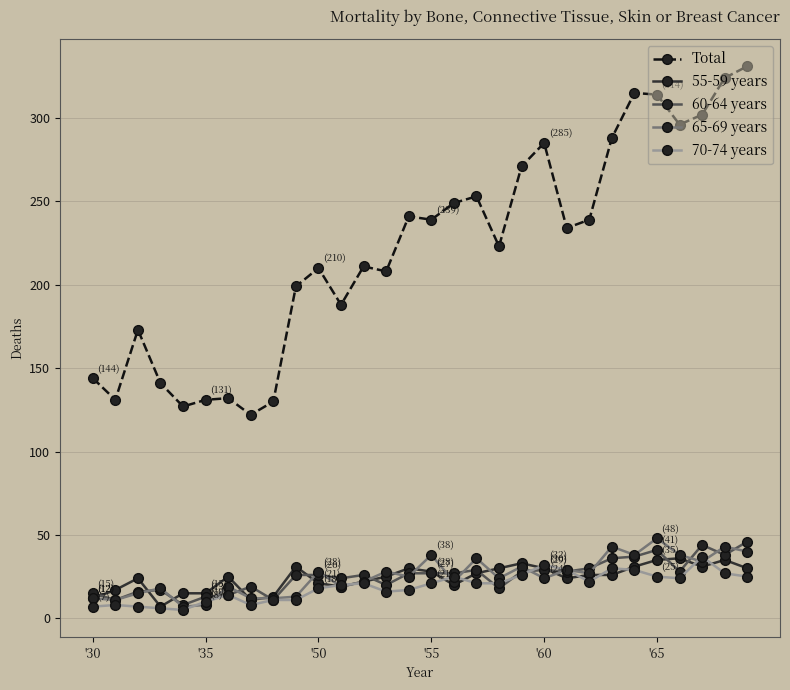

How many series are shown in this chart?

5